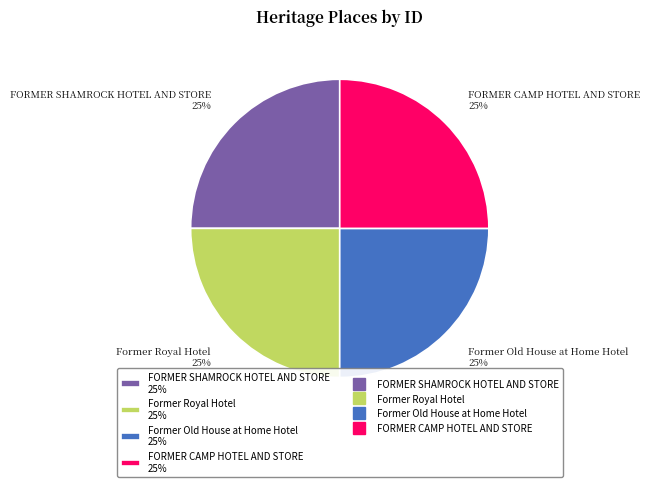

To the nearest percent, what is the average slice percentage?

25%